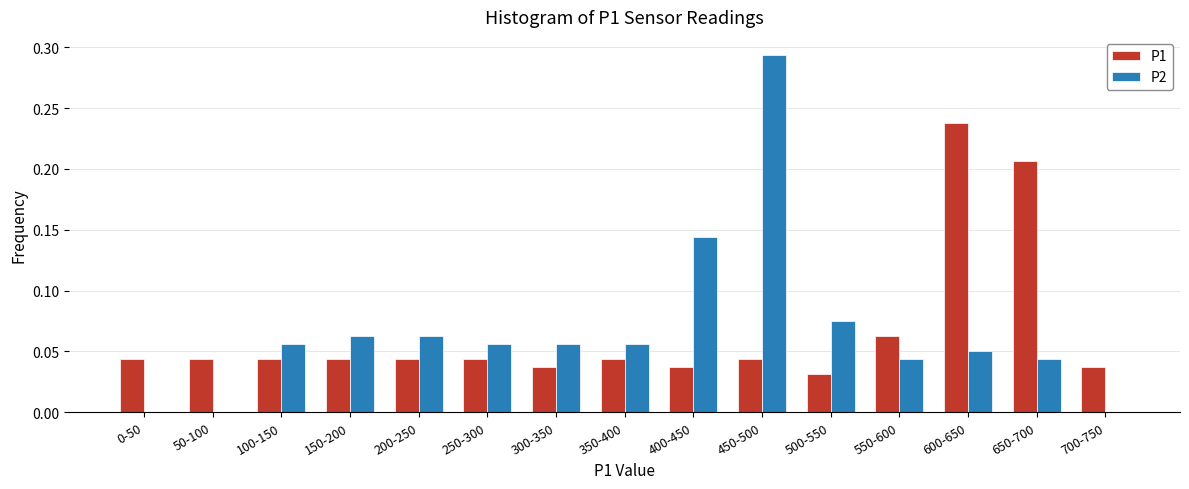

Which series changed the most between 250-300 and 450-500?

P2